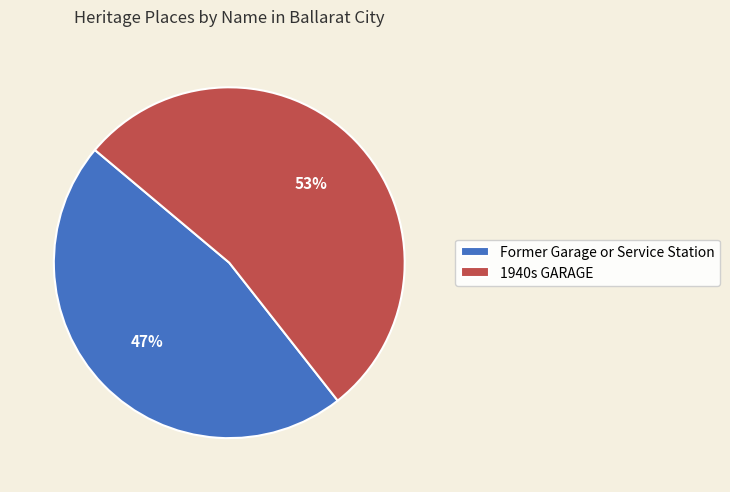

Approximately how many times larger is the value at 1940s GARAGE compared to Former Garage or Service Station?

1.1